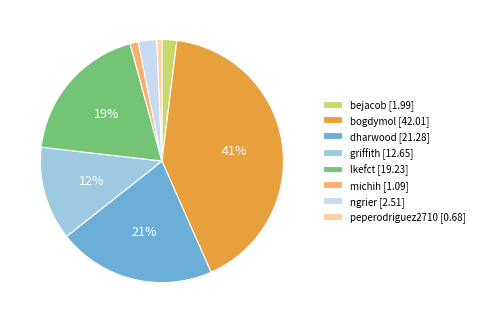

How many slices are in this pie chart?

8